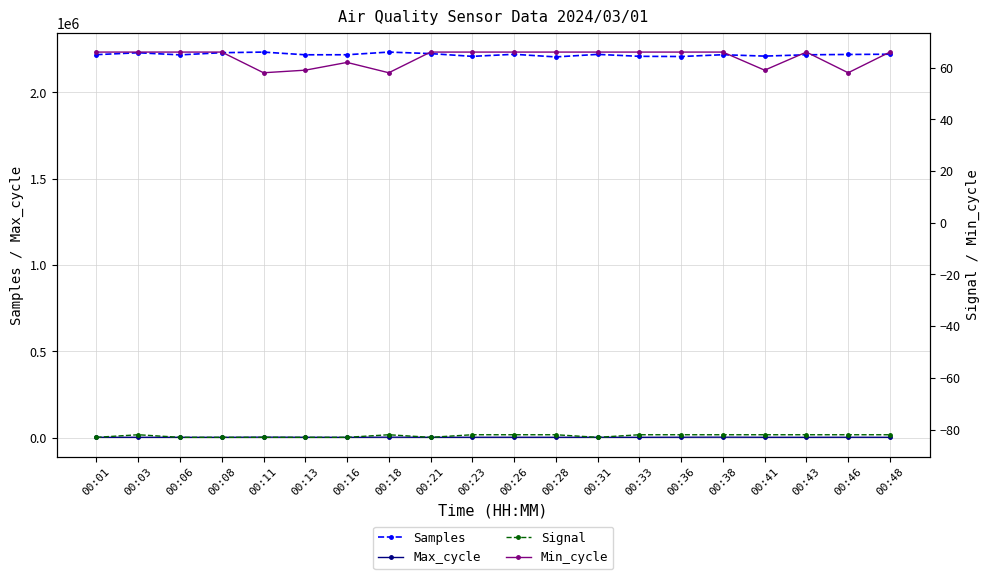

What are all the series names shown in the legend?

Samples, Max_cycle, Signal, Min_cycle